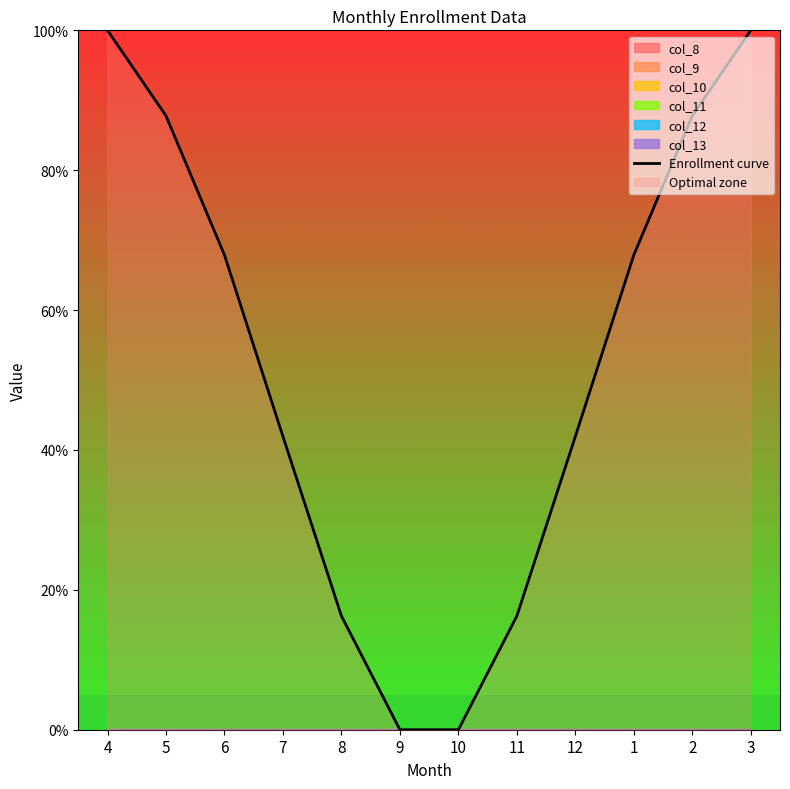

Reading left to right, what are all the values shown in this chart?

4=1.0	5=0.9	6=0.7	7=0.4	8=0.2	9=0.0	10=0.0	11=0.2	12=0.4	1=0.7	2=0.9	3=1.0